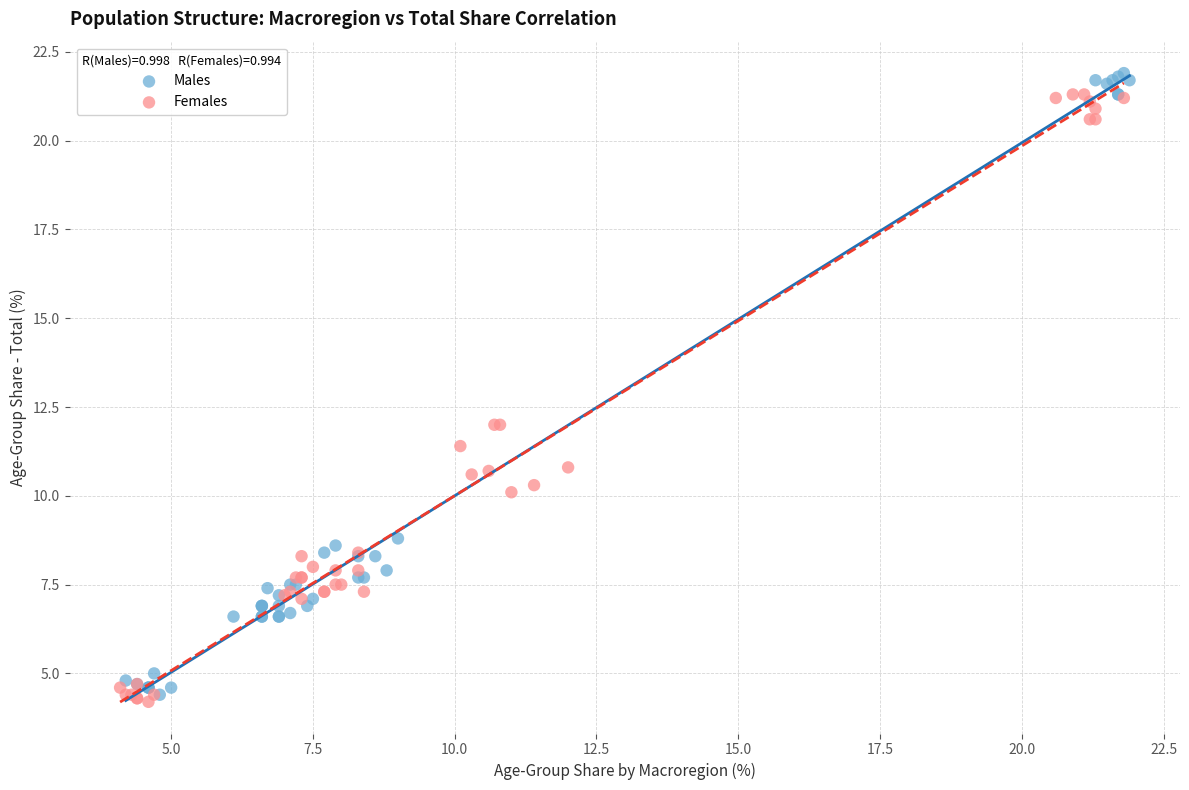

Which series has the widest spread of Y values?

Males